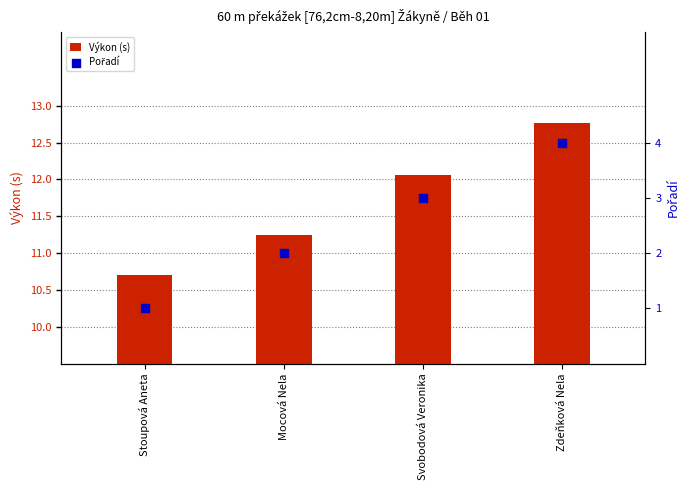

Which series reaches the maximum Y coordinate?

Výkon (s)